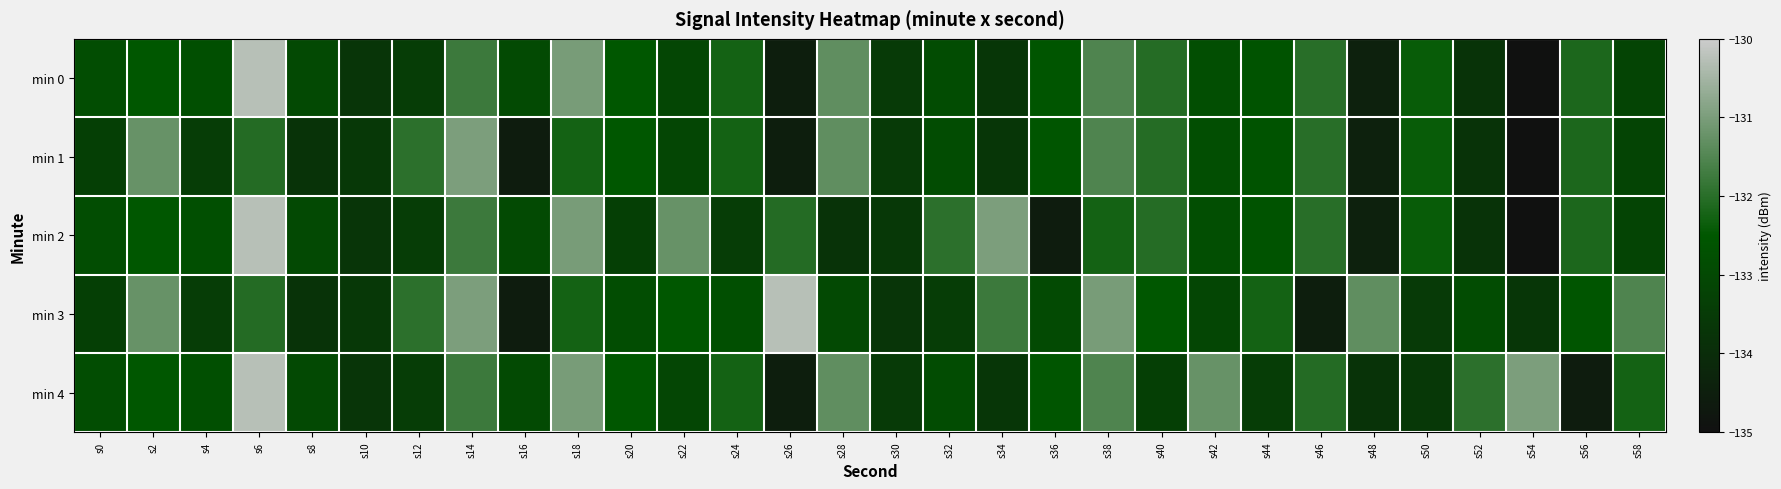

Which series changed the most between s20 and s58?

min 3